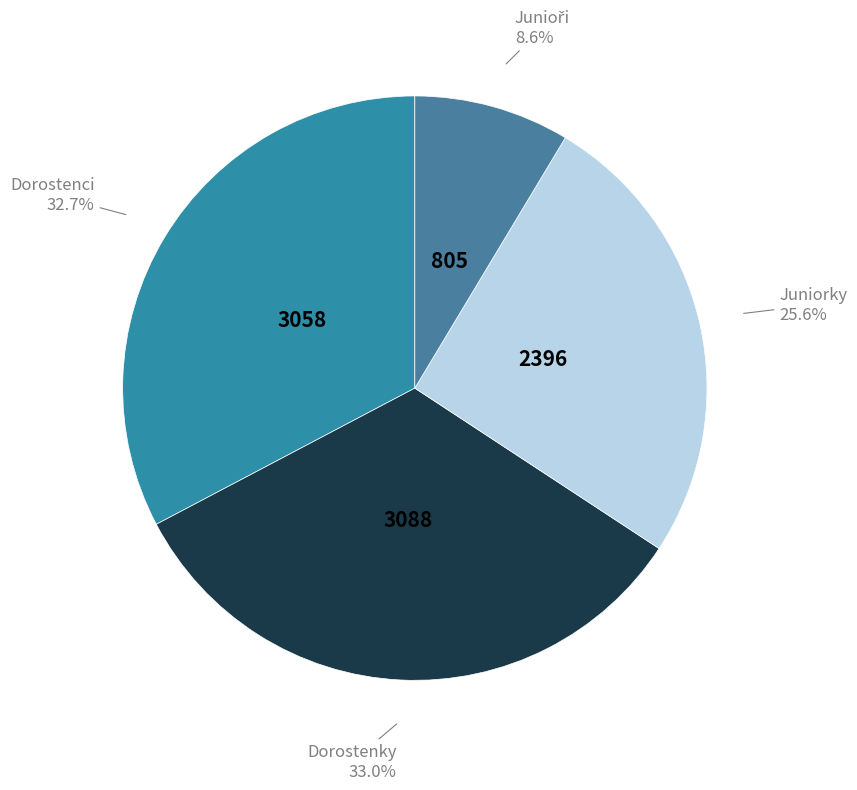

Is there a majority slice in this chart?

No